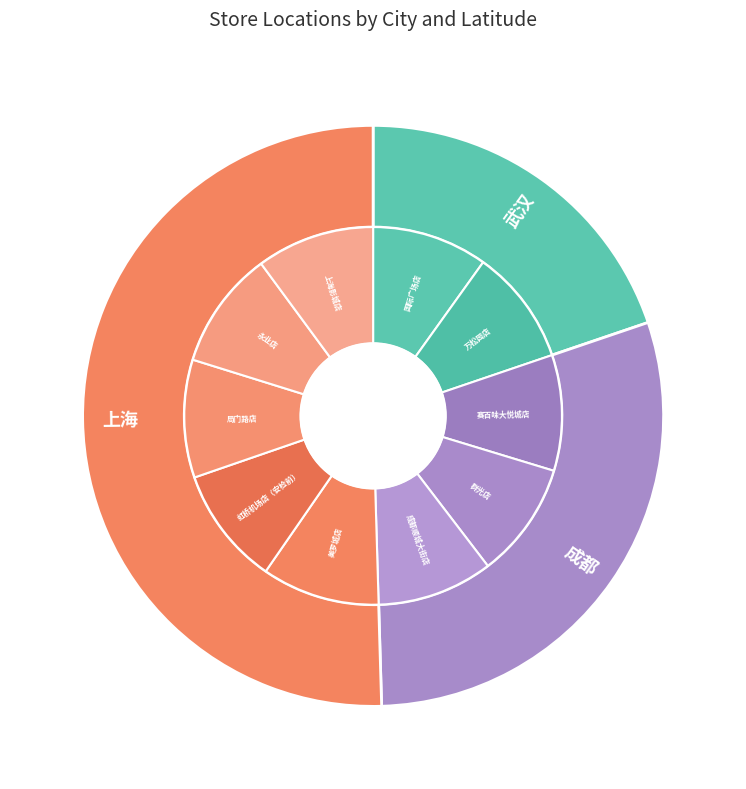

Does any single category account for the majority?

No